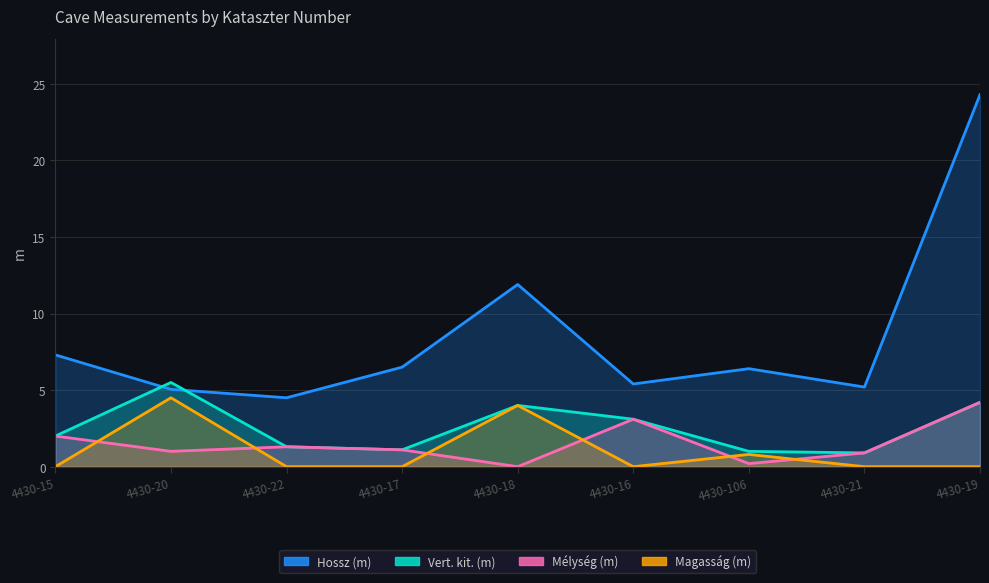

List the series in order of their peak value, lowest first.

Mélység (m), Magasság (m), Vert. kit. (m), Hossz (m)